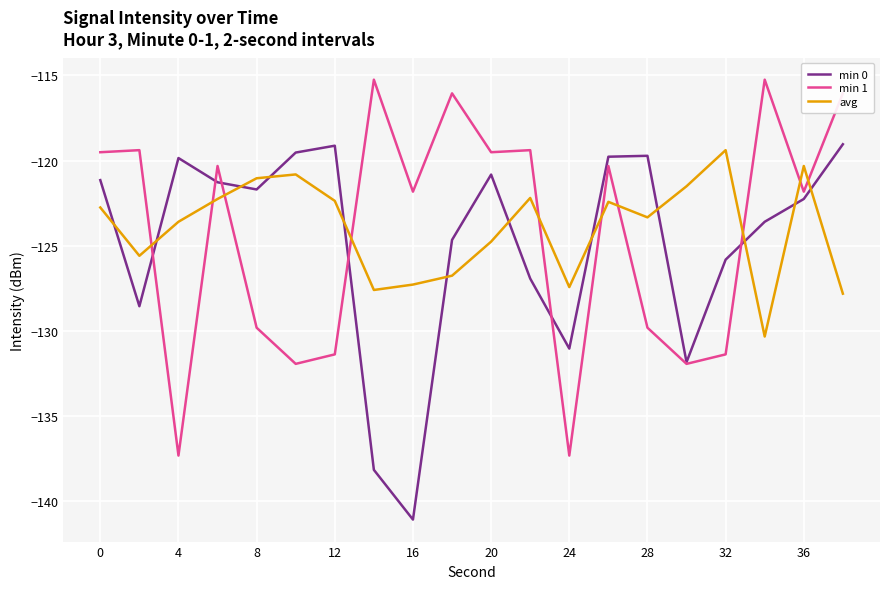

What is the maximum value for min 1?

-115.2